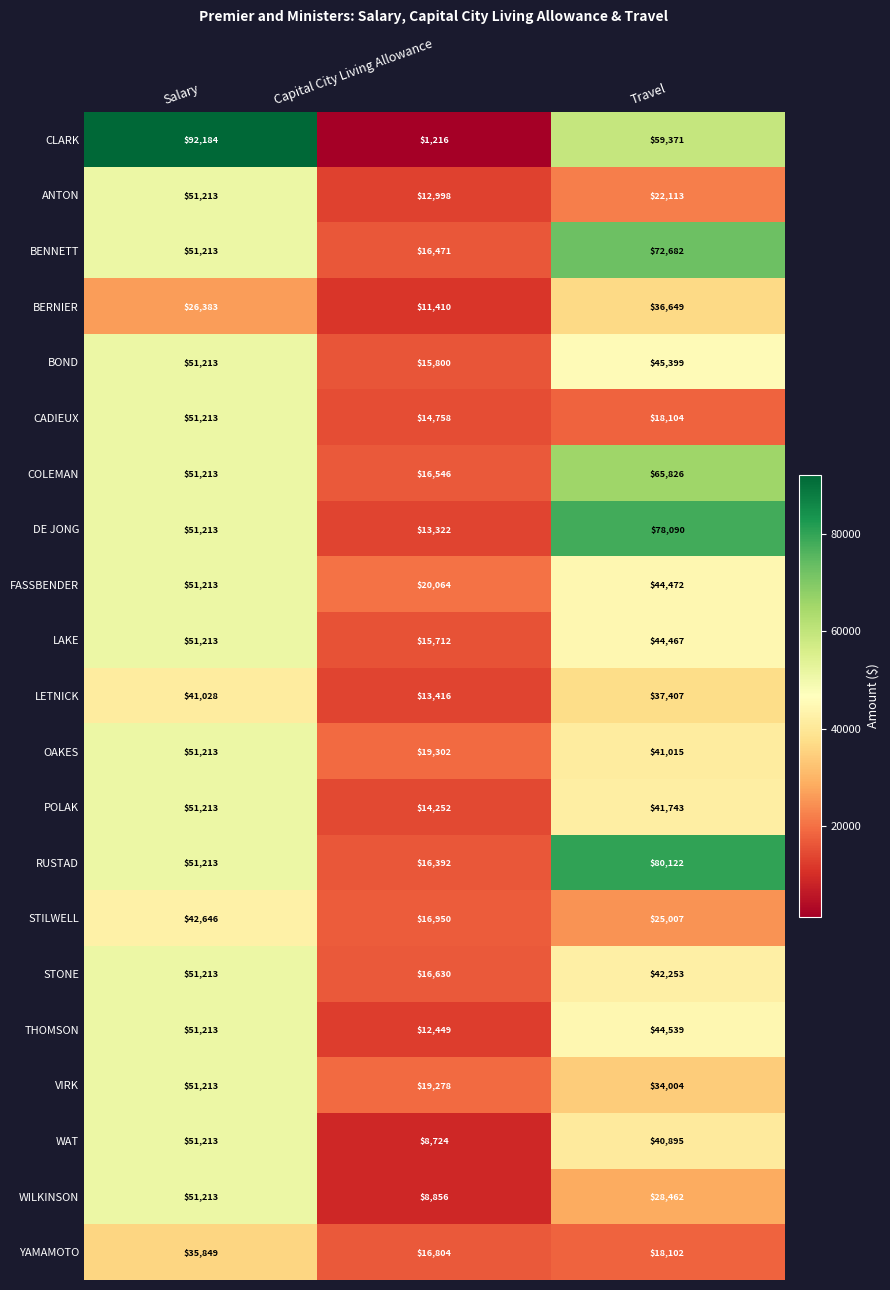

Between Salary and Travel, which series saw the biggest shift?

CADIEUX